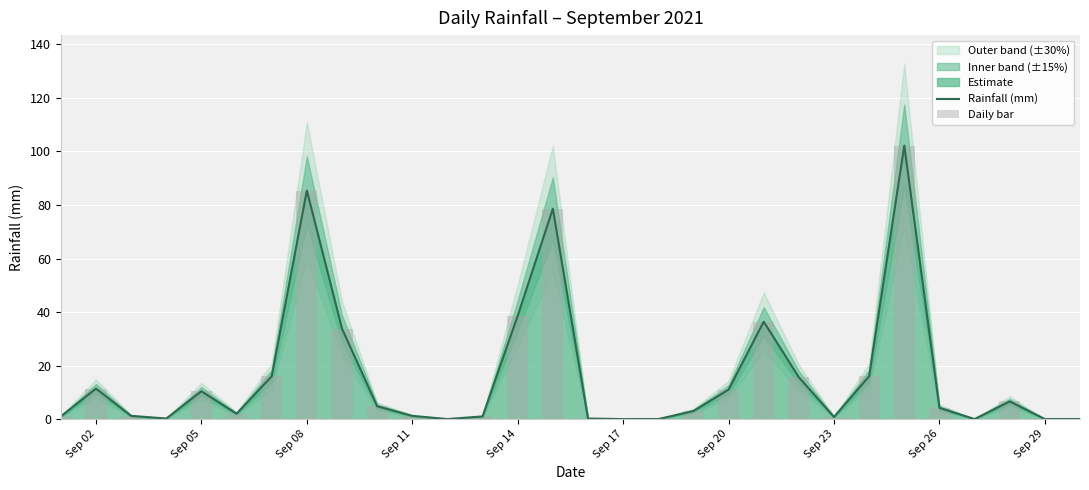

Which series has the largest total across all categories?

Rainfall (mm)